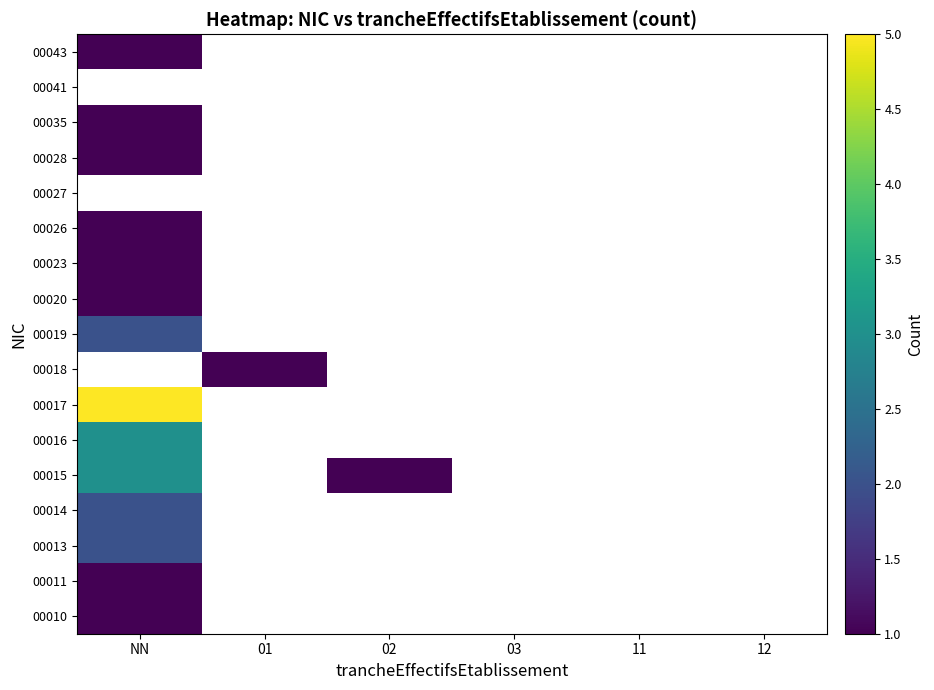

At which label is 00028 closest to 1?

NN